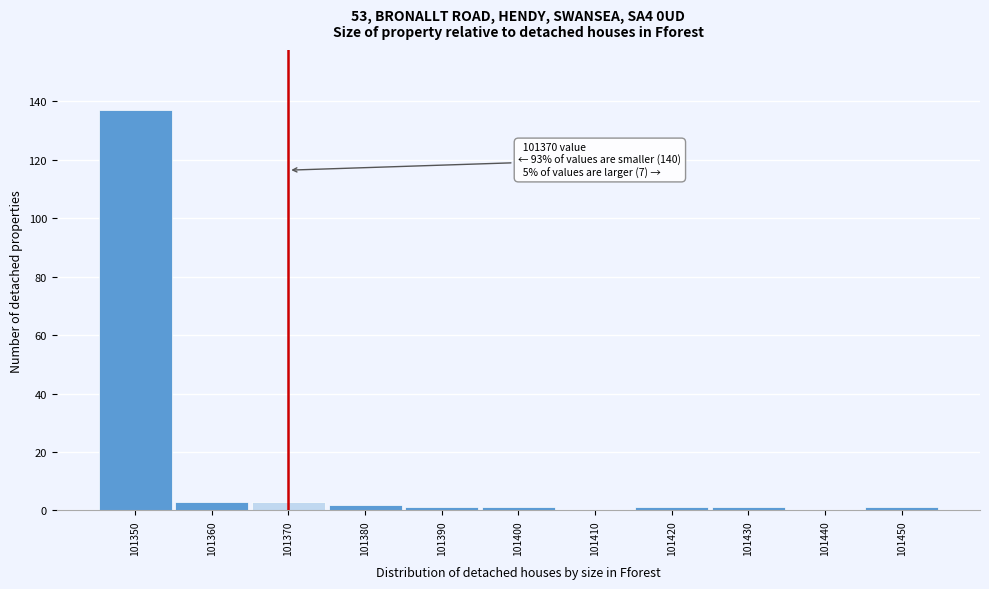

Over which range of the x-axis is the bar tallest?

101345 to 101355